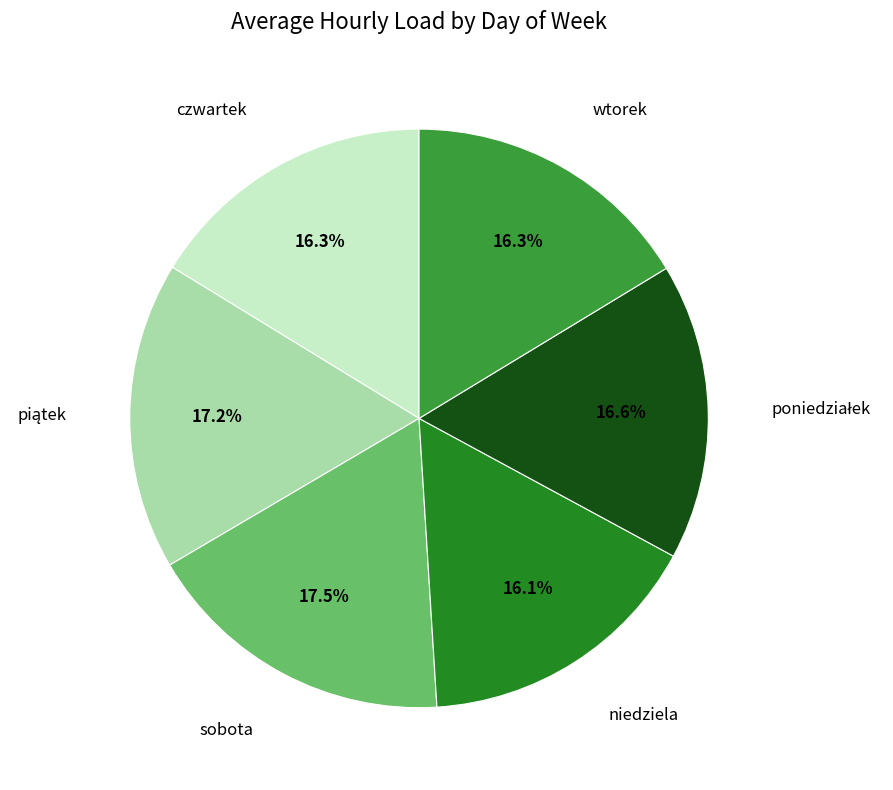

How many segments does this pie chart have?

6